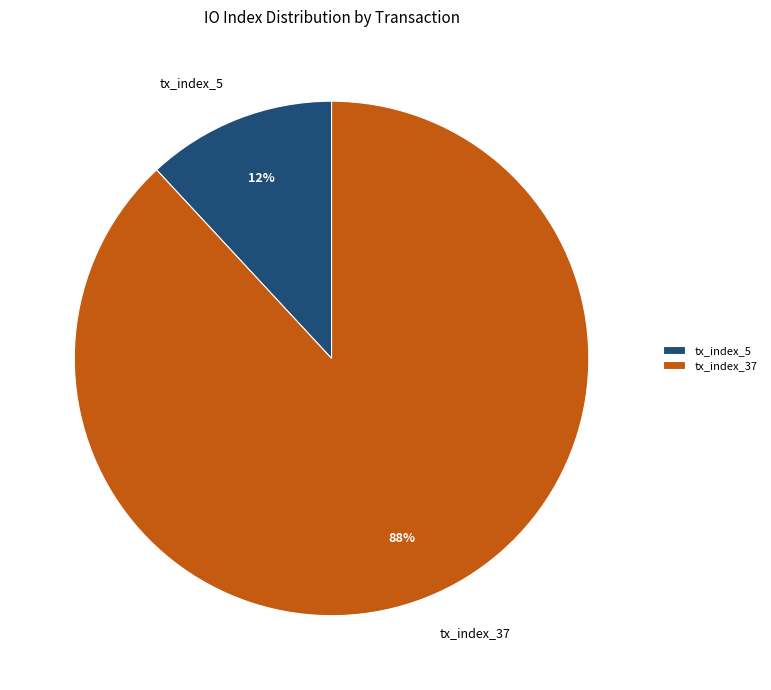

How many slices are in this pie chart?

2